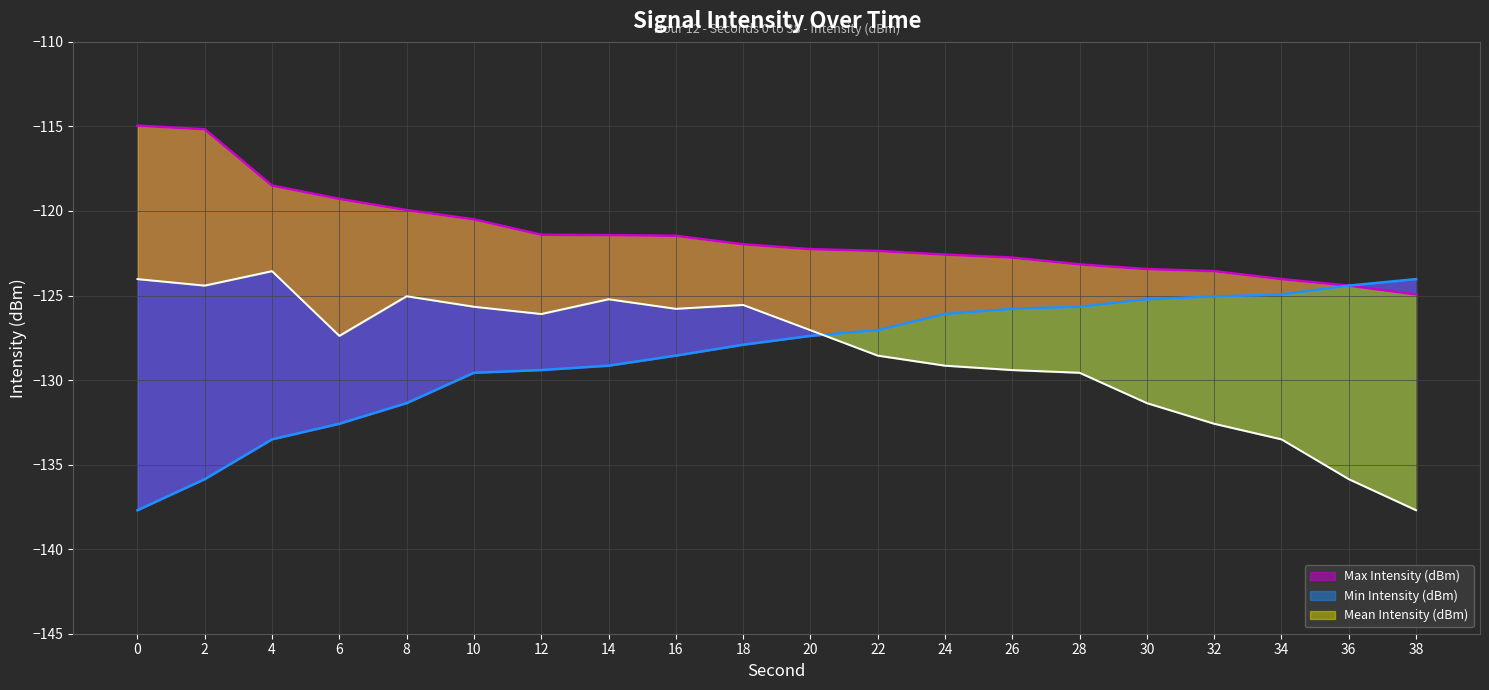

What is the difference between the maximum and second lowest values in the Mean Intensity (dBm) series?

12.3